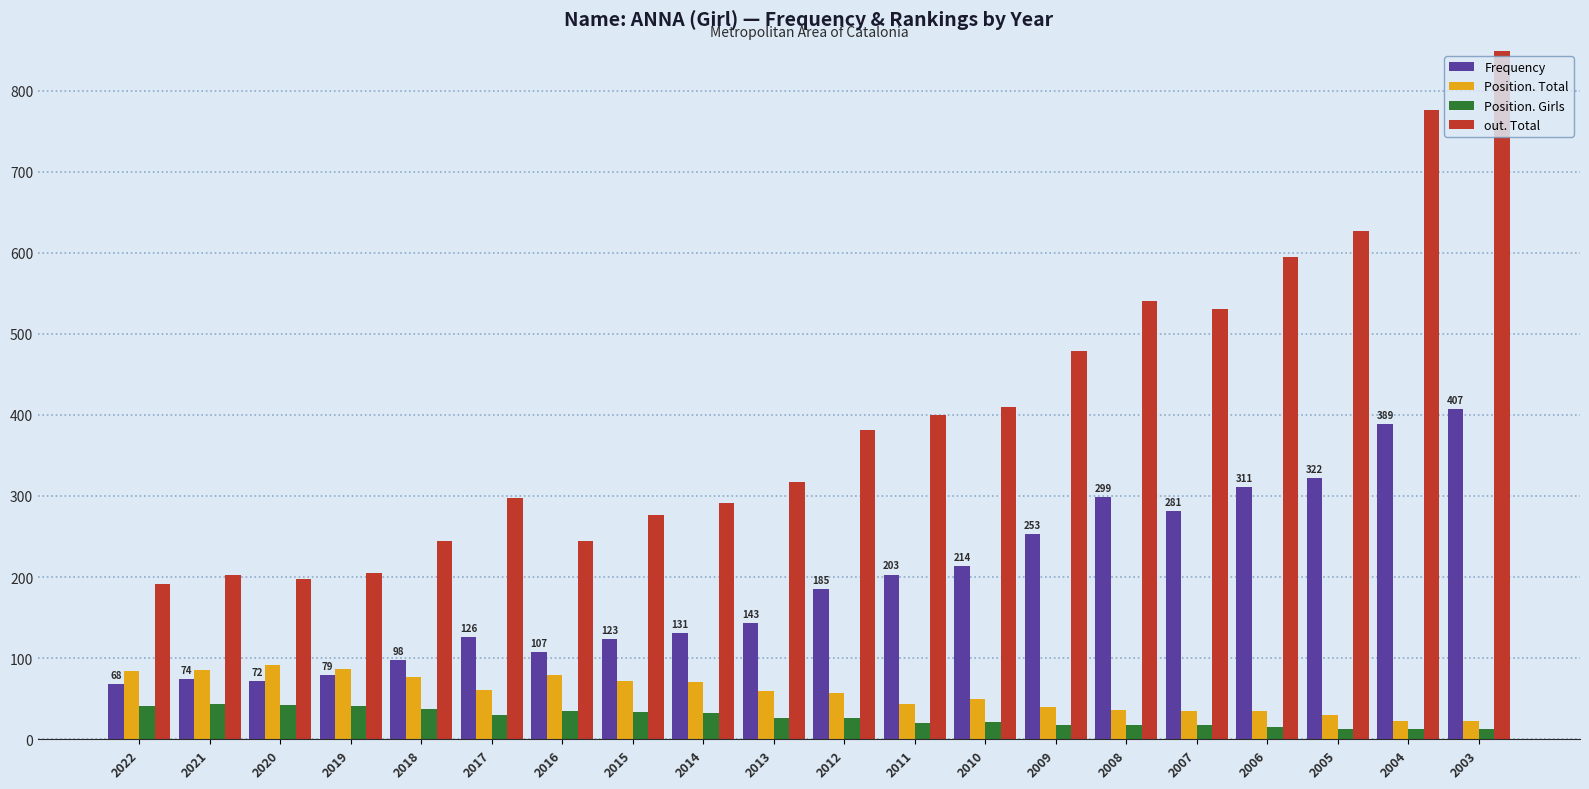

What is the sum of the Position. Girls values at 2015 and 2021?

76